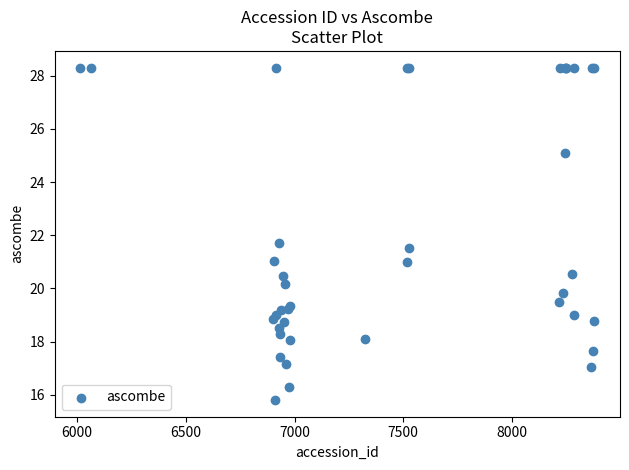

What Y value in the scatter plot is closest to 22?

21.7